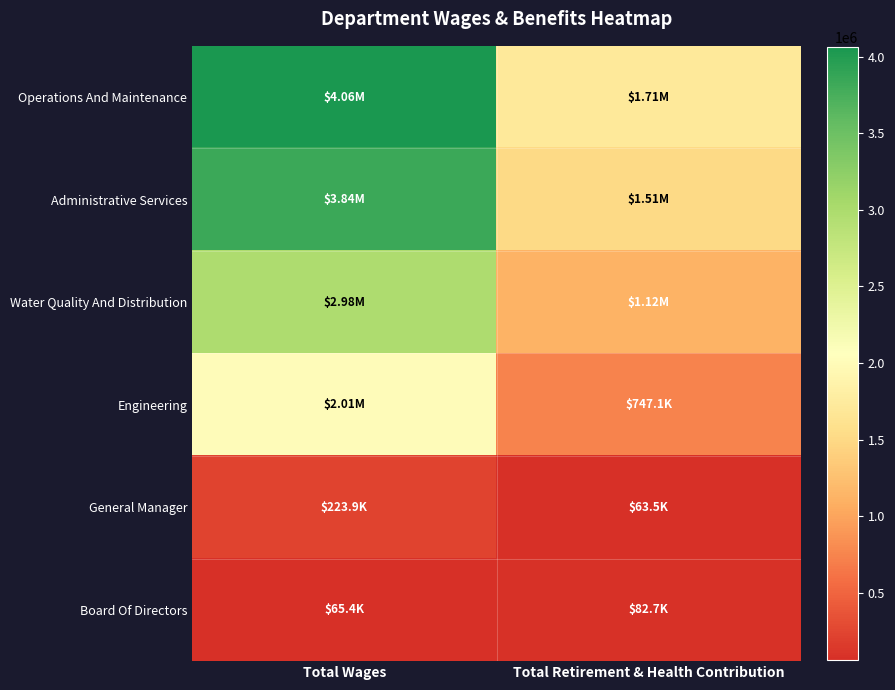

Reading left to right, what are all the values shown in this chart?

Operations And Maintenance: Total Wages=4061670	Total Retirement & Health Contribution=1707654
Administrative Services: Total Wages=3840255	Total Retirement & Health Contribution=1512389
Water Quality And Distribution: Total Wages=2981694	Total Retirement & Health Contribution=1124269
Engineering: Total Wages=2007652	Total Retirement & Health Contribution=747123
General Manager: Total Wages=223869	Total Retirement & Health Contribution=63477
Board Of Directors: Total Wages=65359	Total Retirement & Health Contribution=82743